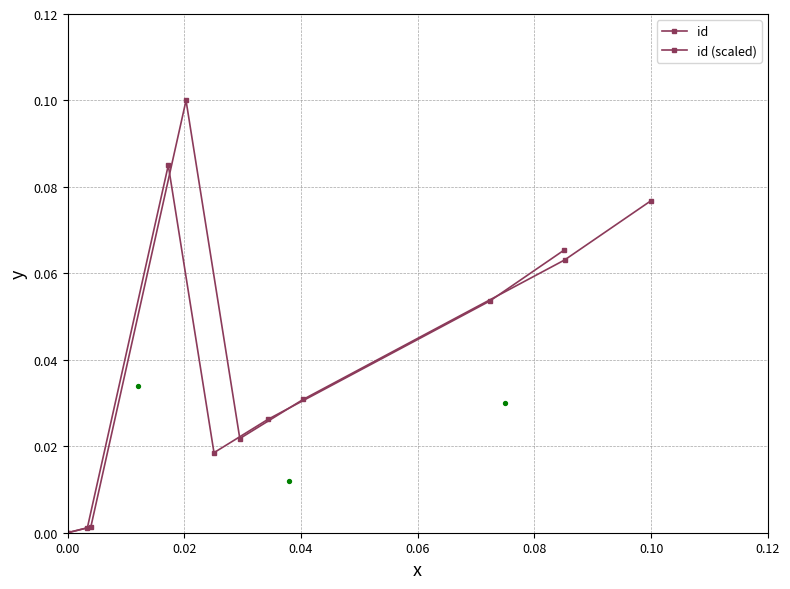

Is the value of id at 0.06 greater than the value of id (scaled) at 0.12?

No